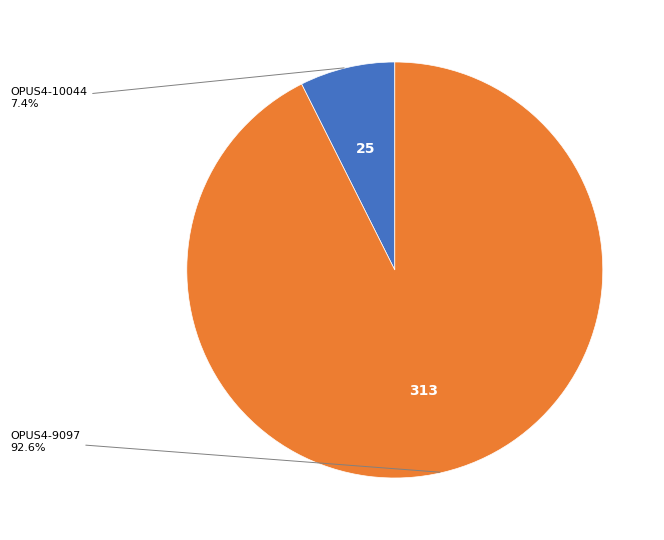

What percentage is NOT represented by OPUS4-9097?

7.4%